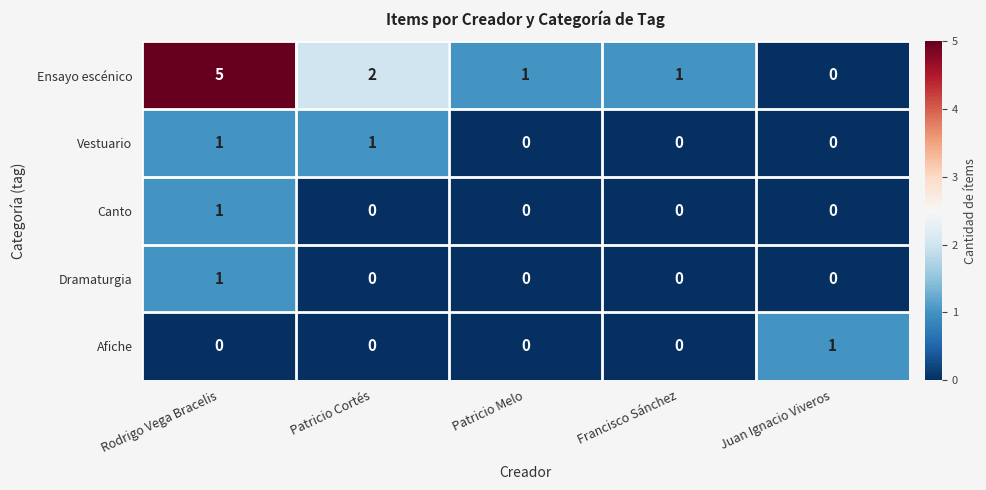

What is the difference between the highest and lowest values at Patricio Melo?

1